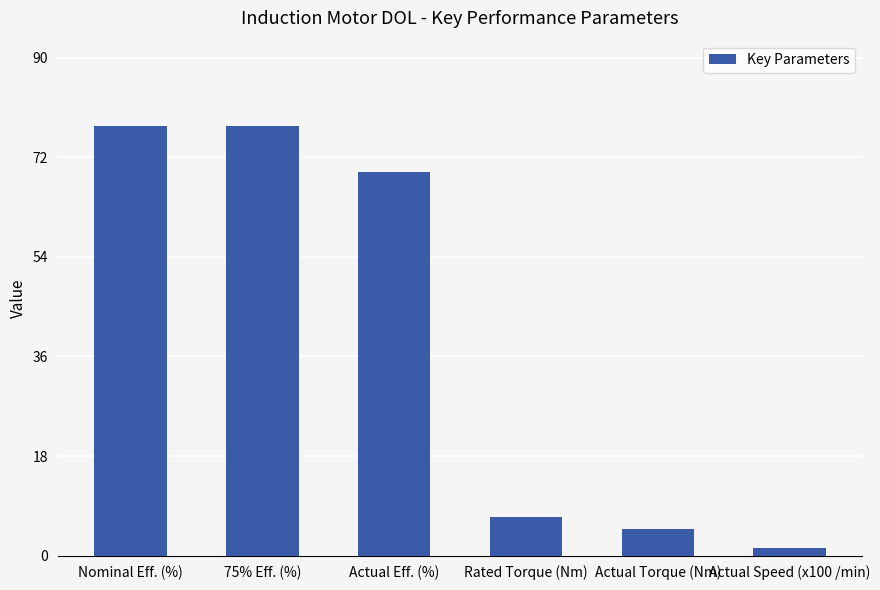

Is it true that the value at Actual Torque (Nm) is 8.3?

False